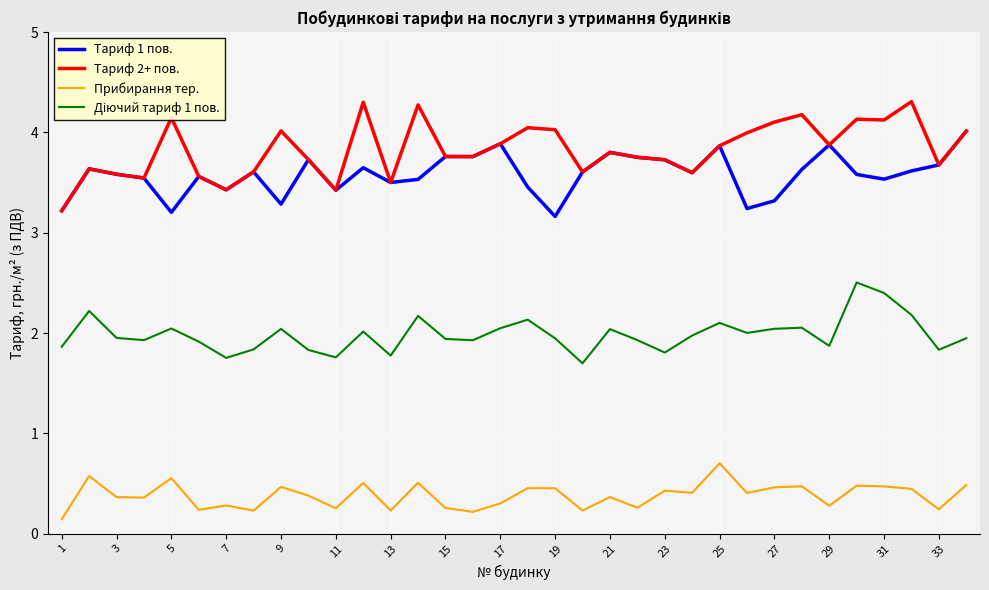

What is the lowest value of the Тариф 1 пов. series?

3.2